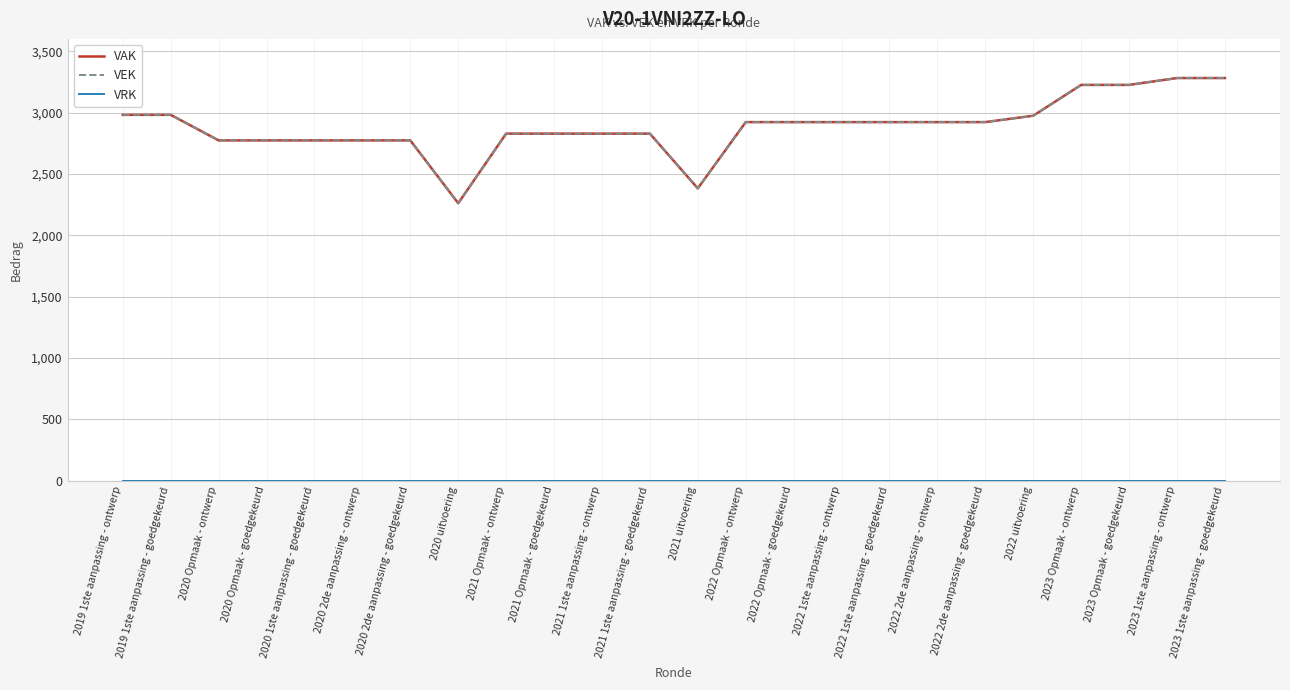

What is the highest value of the VAK series?

3281